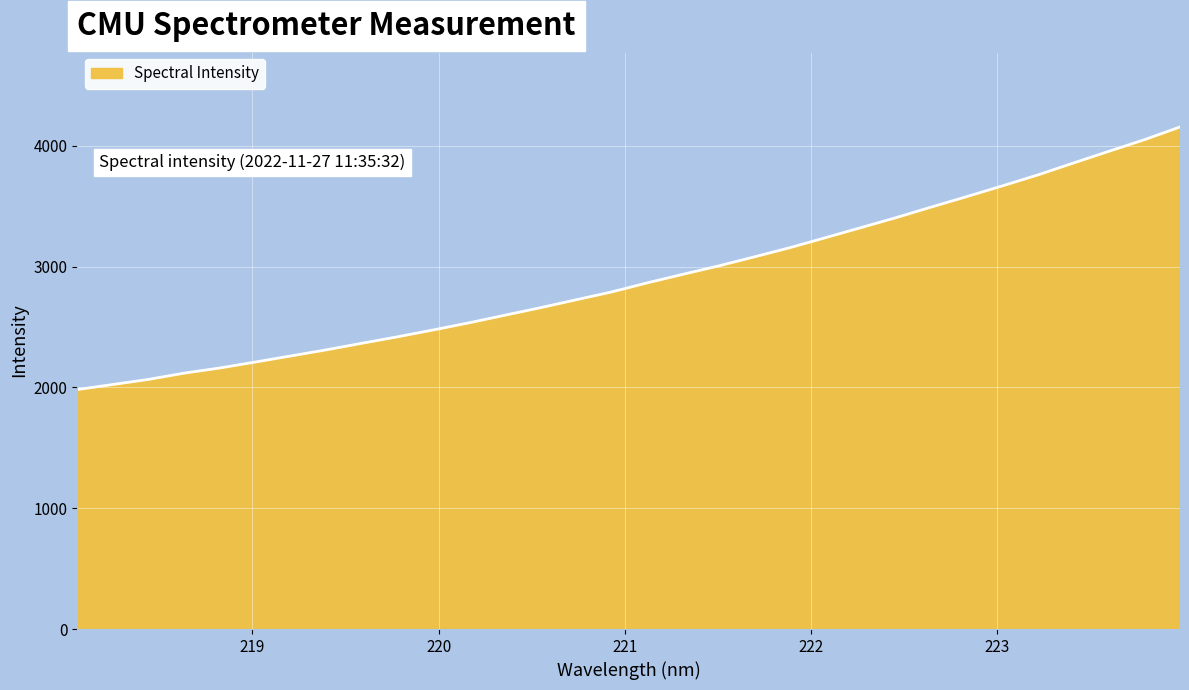

What is the difference between the maximum and minimum values?

2173.2